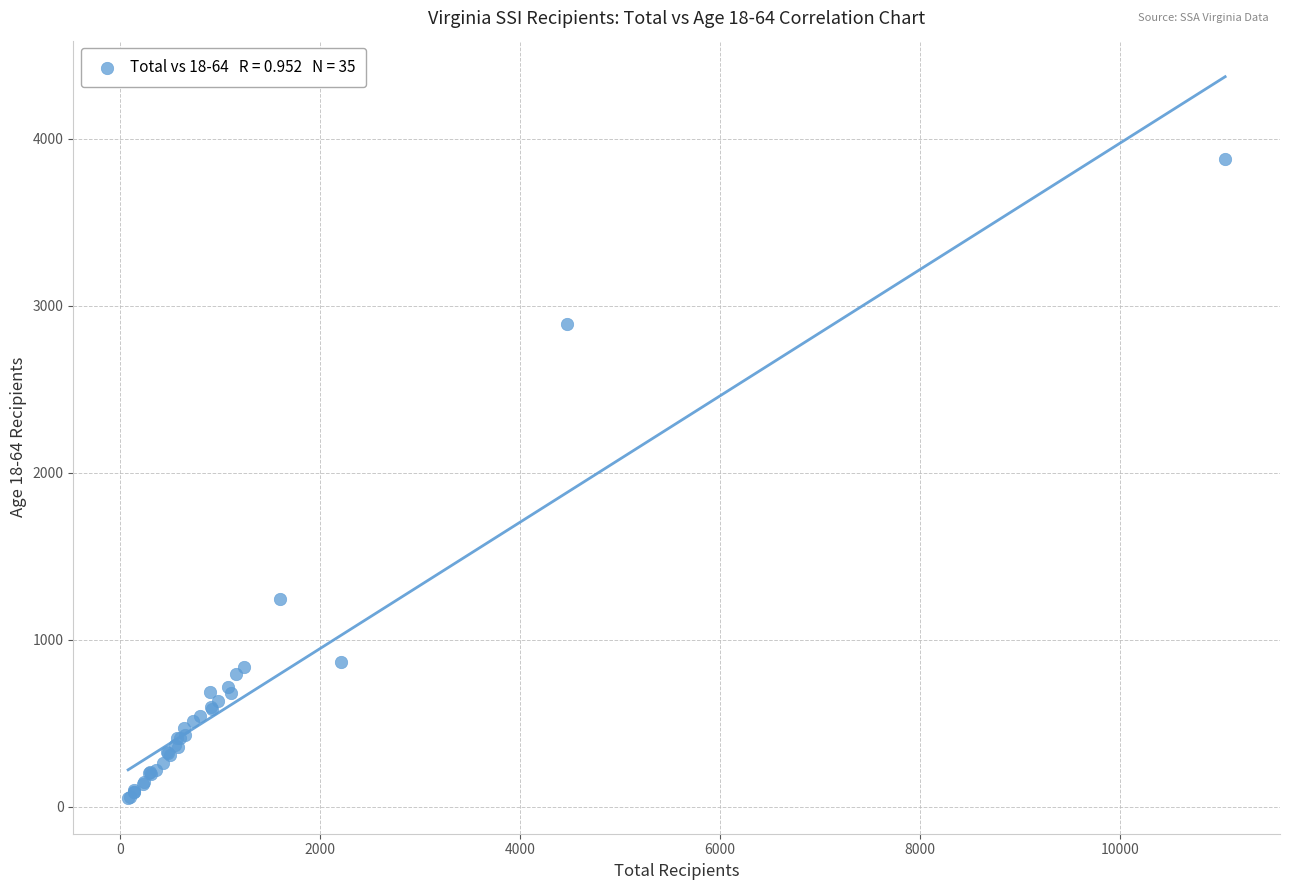

What Y value in the scatter plot is closest to 1967?

1246